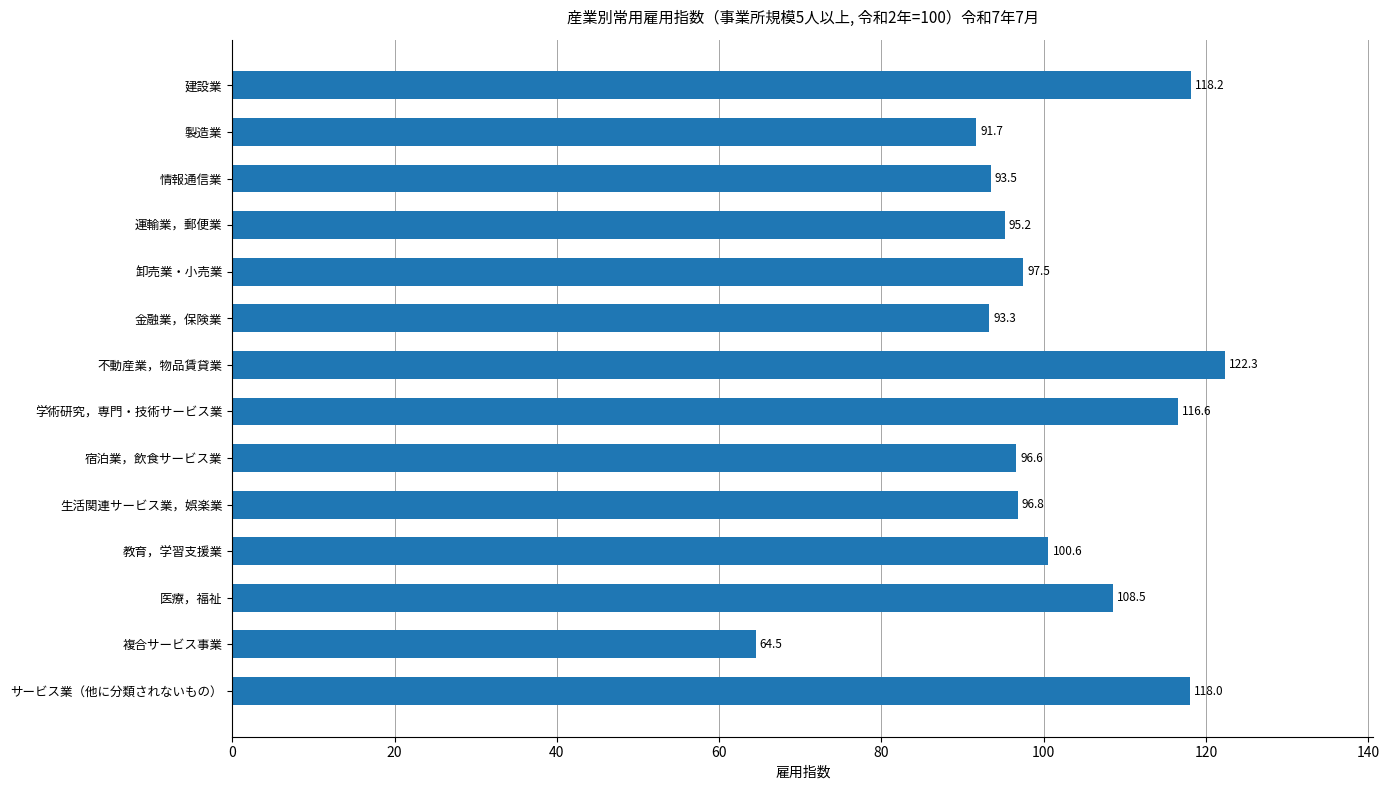

List the labels in order of value, largest first.

不動産業，物品賃貸業, 建設業, サービス業（他に分類されないもの）, 学術研究，専門・技術サービス業, 医療，福祉, 教育，学習支援業, 卸売業・小売業, 生活関連サービス業，娯楽業, 宿泊業，飲食サービス業, 運輸業，郵便業, 情報通信業, 金融業，保険業, 製造業, 複合サービス事業